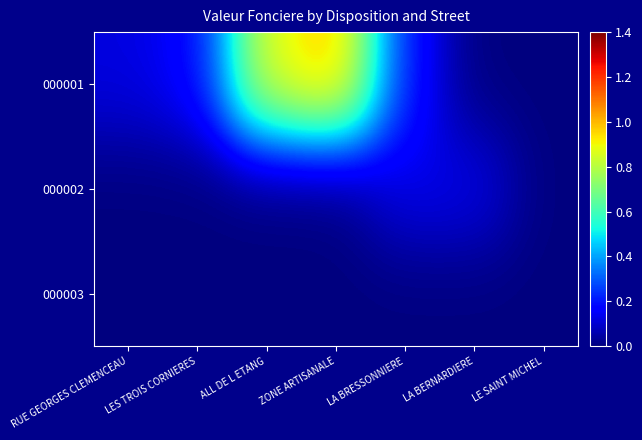

At how many categories does at least one series exceed 0?

6